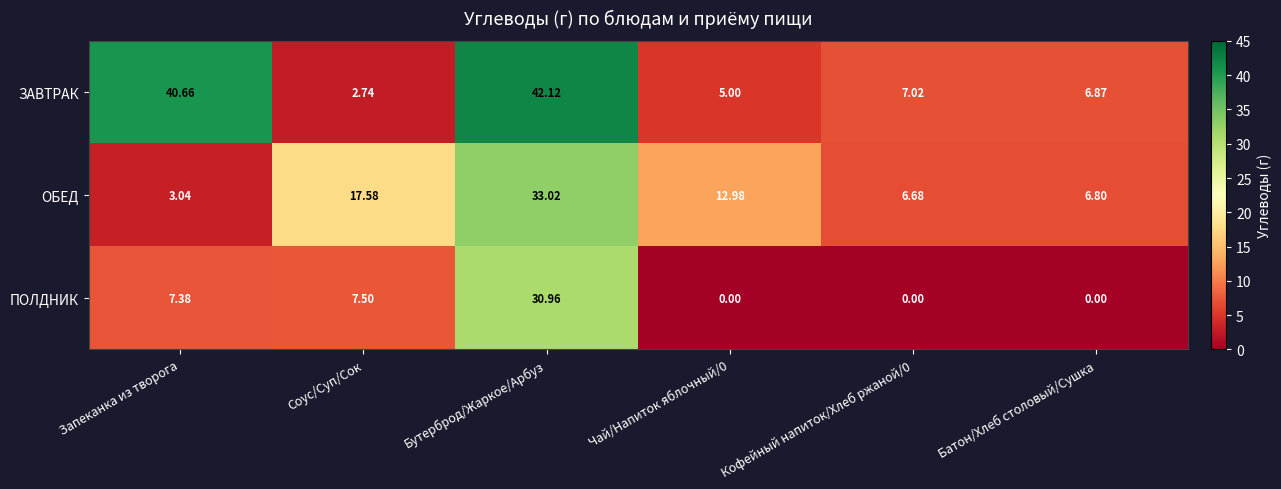

Which series has the largest range (max minus min)?

ЗАВТРАК